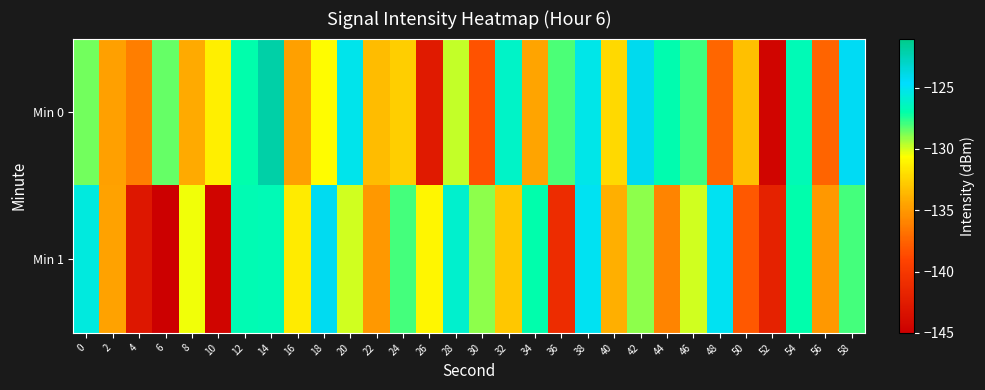

How many data points does each series have?

30